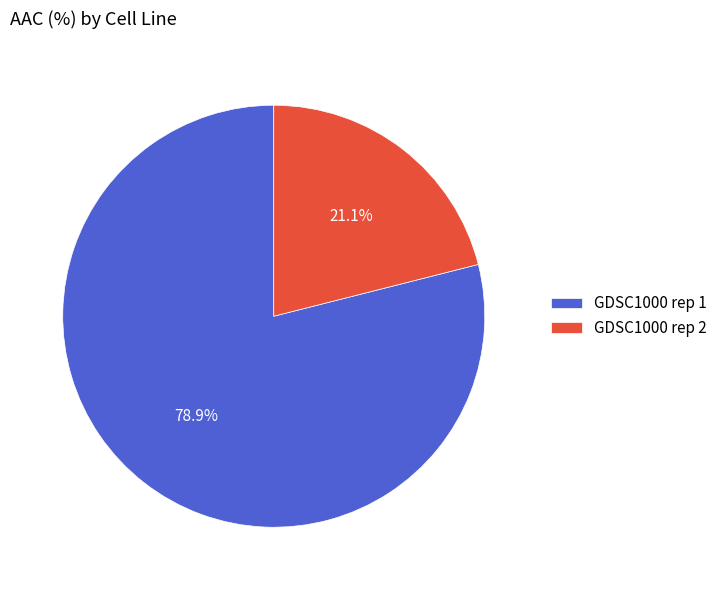

To the nearest percent, what is the average slice percentage?

50%